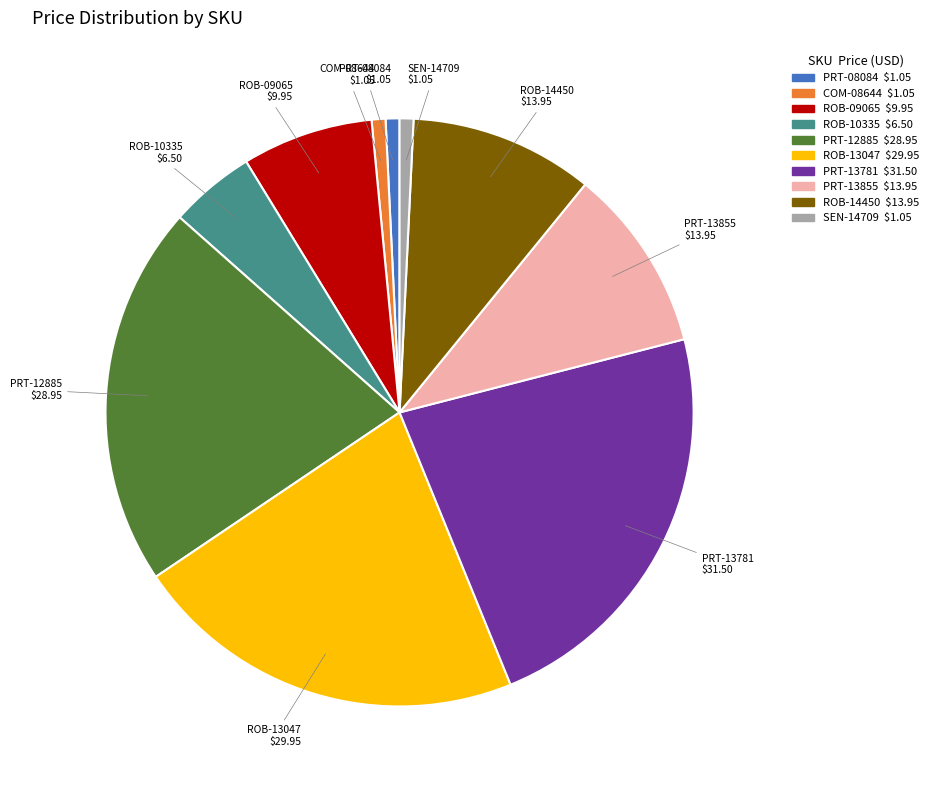

What is the ratio of the value at PRT-13855 to the value at ROB-13047?

0.5